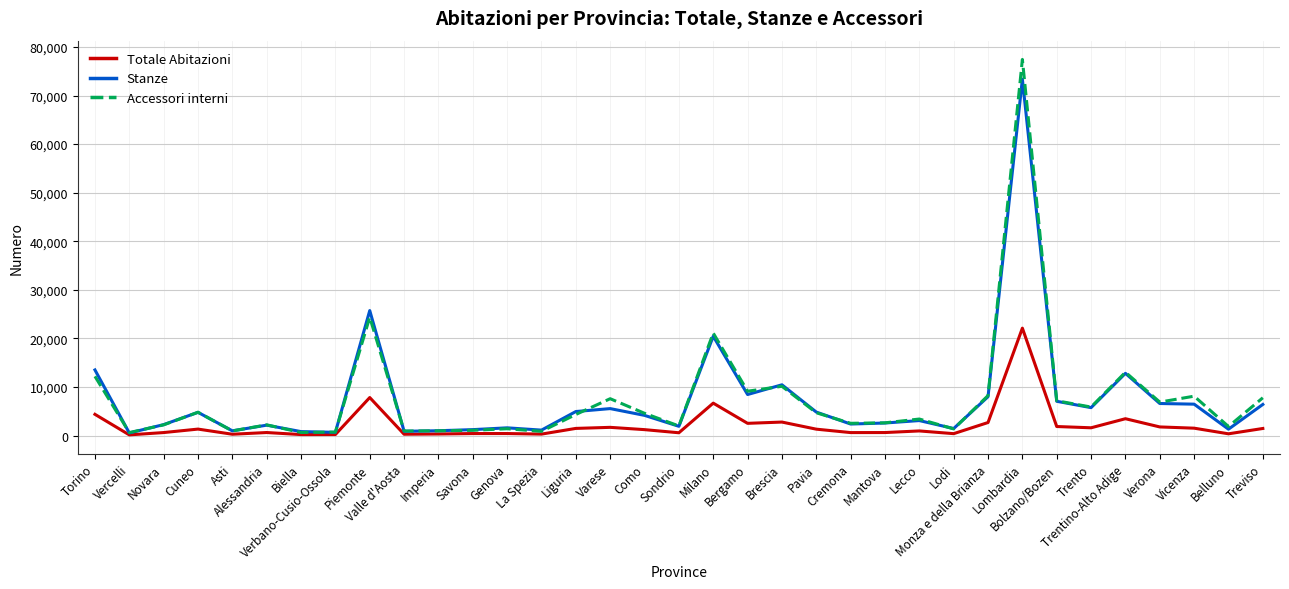

True or false: Totale Abitazioni has a value of 619 at Cremona.

True